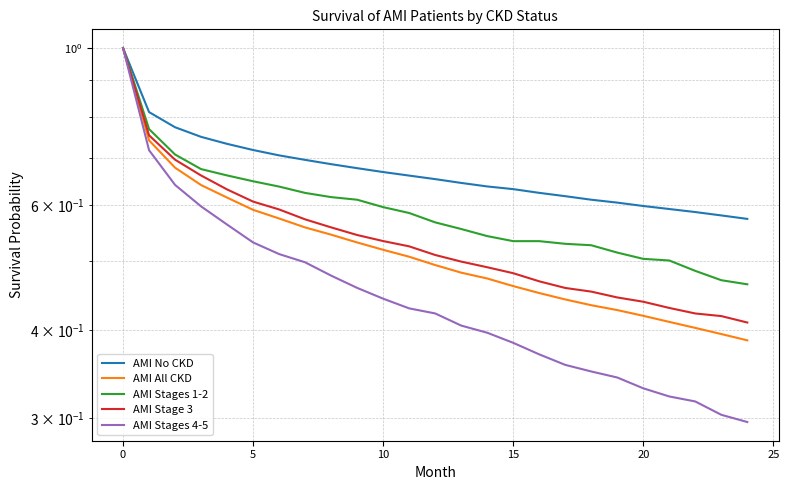

Does the chart display data point markers on the line(s)?

No